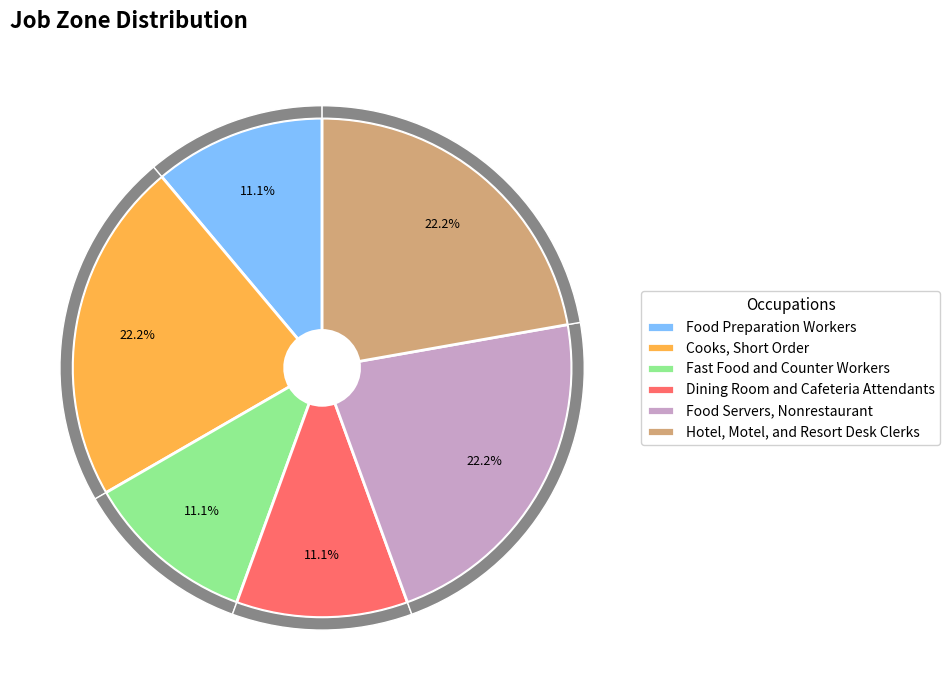

How many segments does this pie chart have?

6